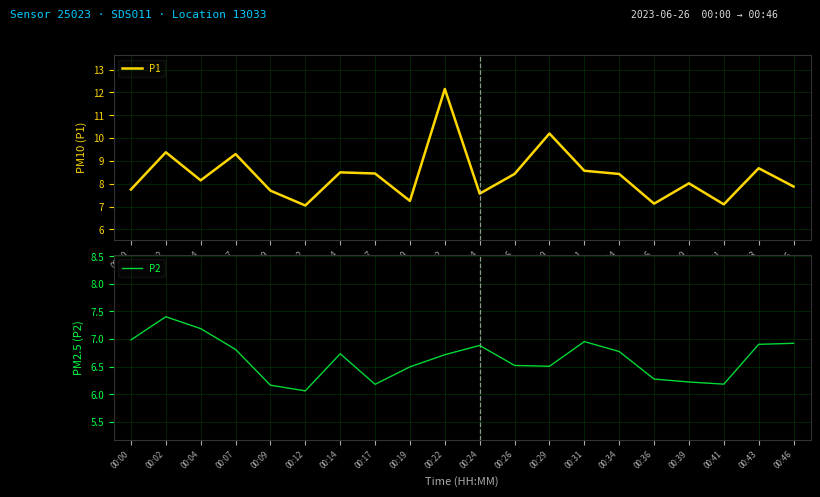

Rank the series by their maximum value, from lowest to highest.

P2, P1